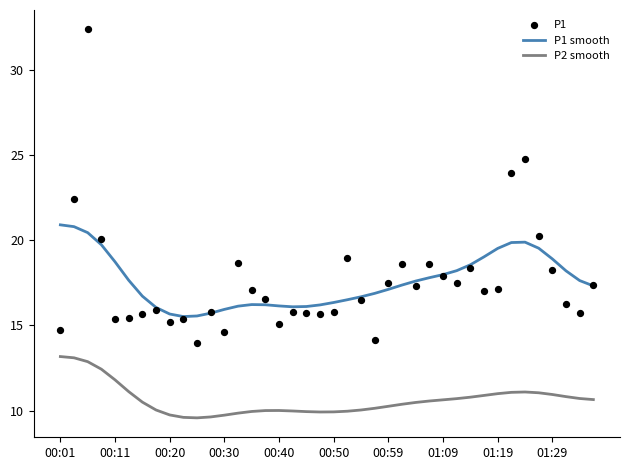

Which series reaches the maximum Y coordinate?

P1